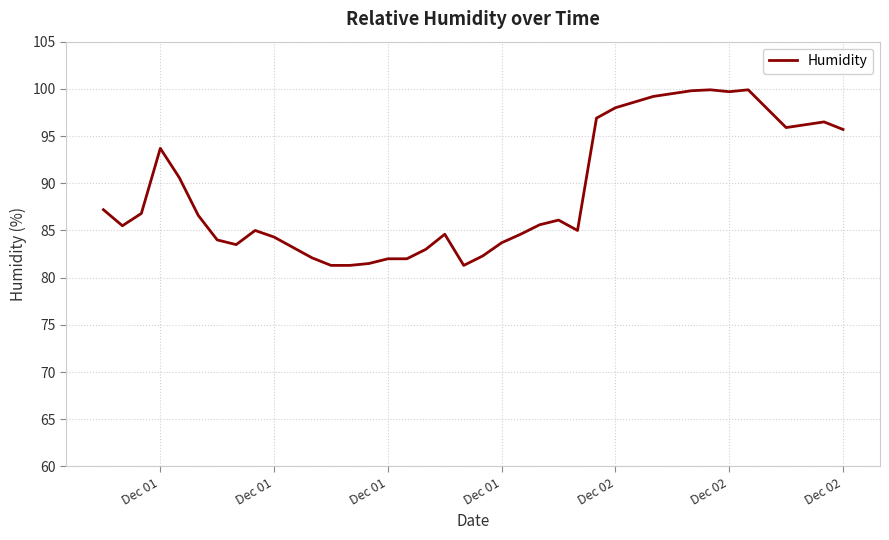

What is the difference between the maximum and minimum values?

18.6